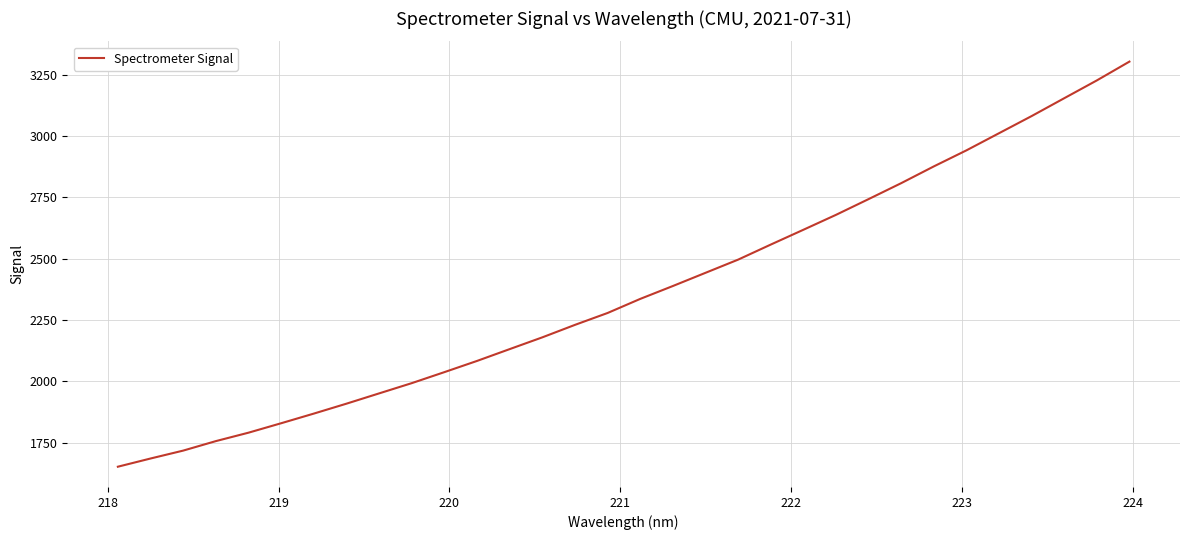

What is the smallest value displayed?

1651.4